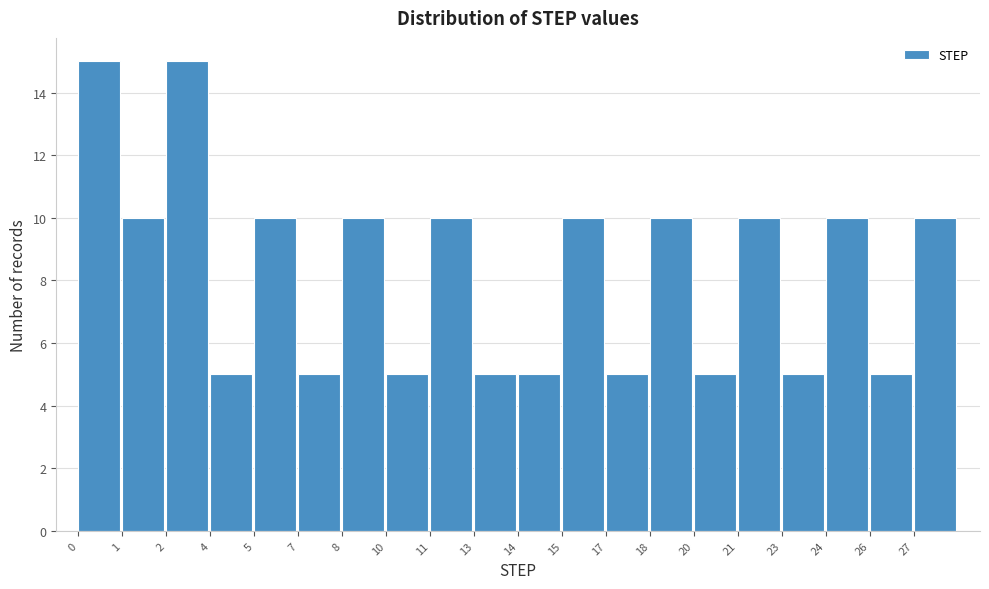

Reading left to right, what are all the values shown in this chart?

15	10	15	5	10	5	10	5	10	5	5	10	5	10	5	10	5	10	5	10